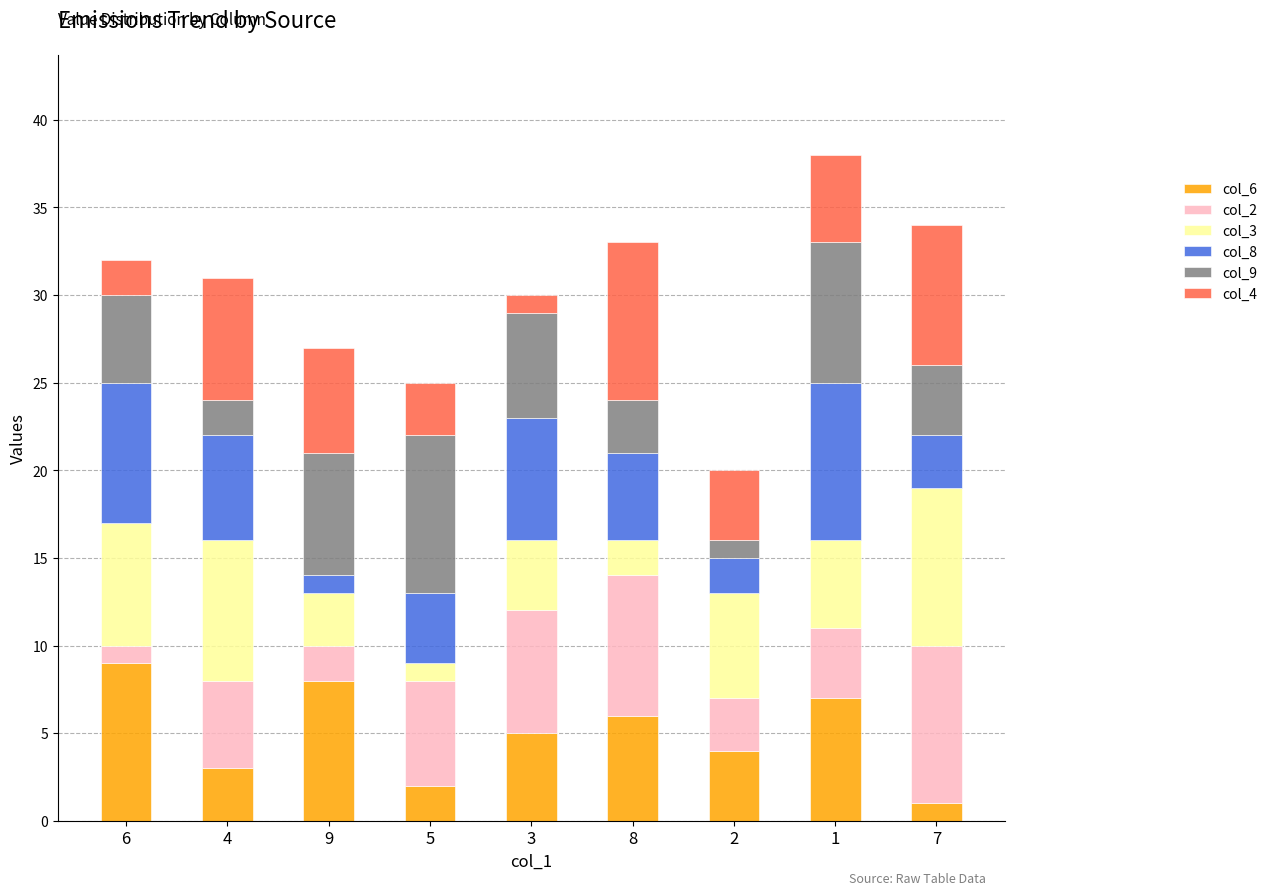

List the labels in order of col_6 value, smallest first.

7, 5, 4, 2, 3, 8, 1, 9, 6